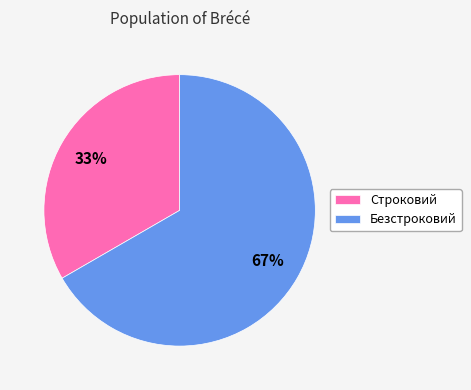

What percentage is the Строковий slice, to the nearest percent?

33%